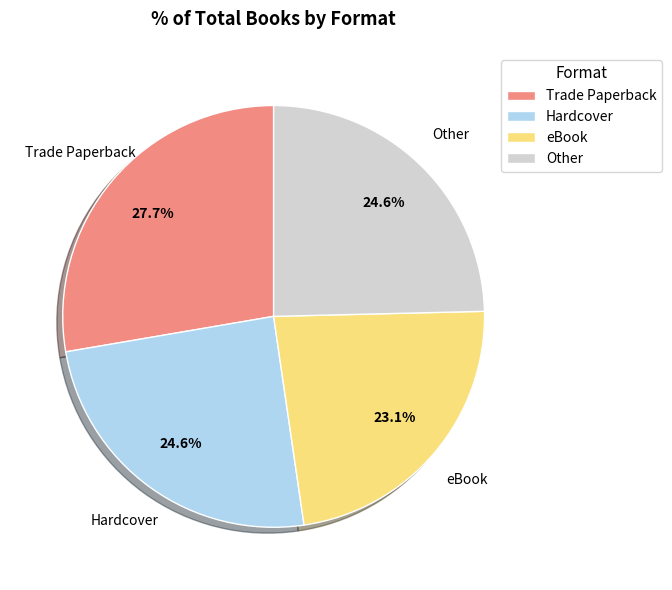

Does Hardcover represent more than half of the total?

No